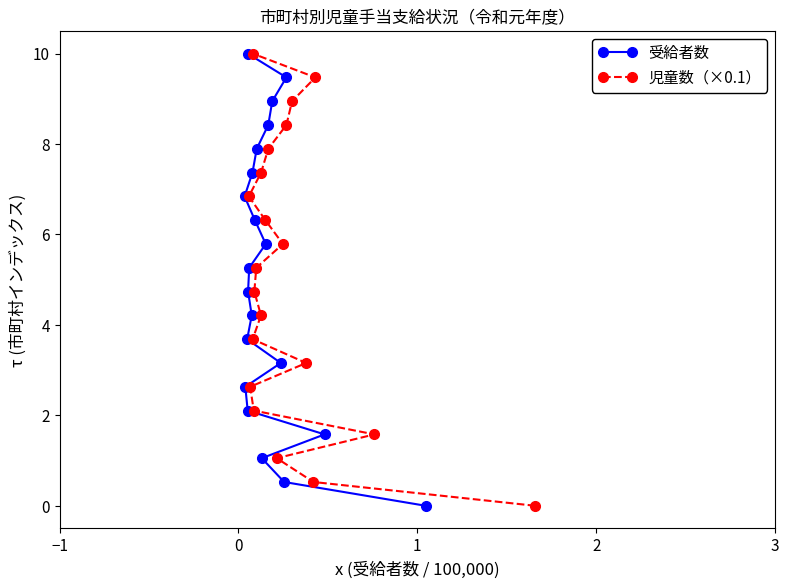

True or false: 児童数（×0.1） and 受給者数 intersect in this chart.

False